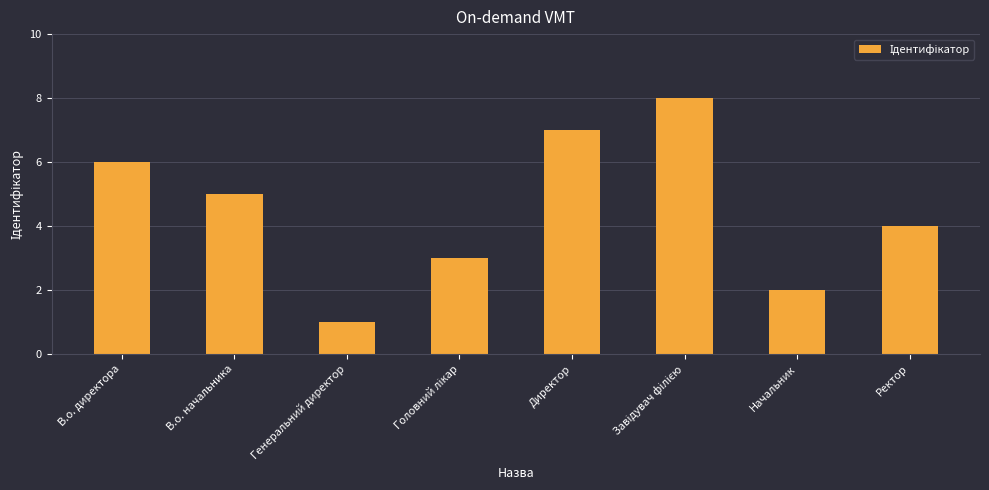

The value at В.о. начальника is 5. True or false?

True